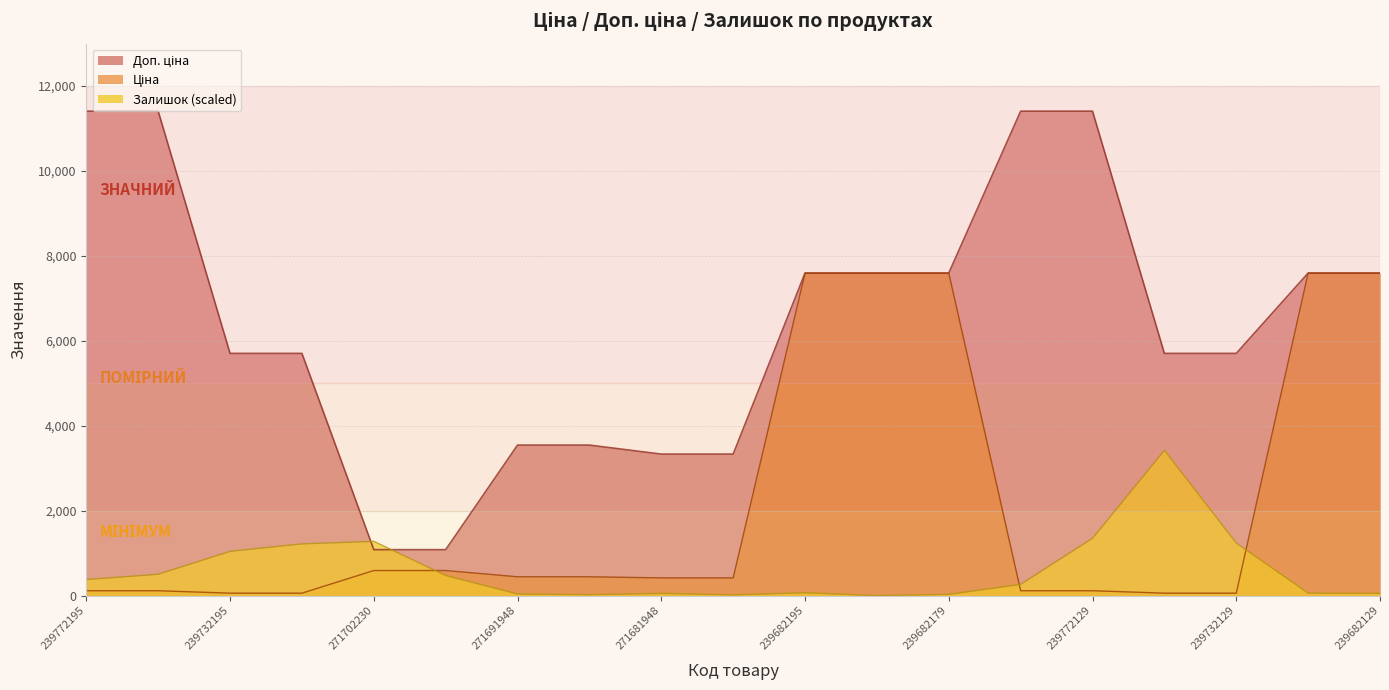

How many positive values does the Залишок series have?

18